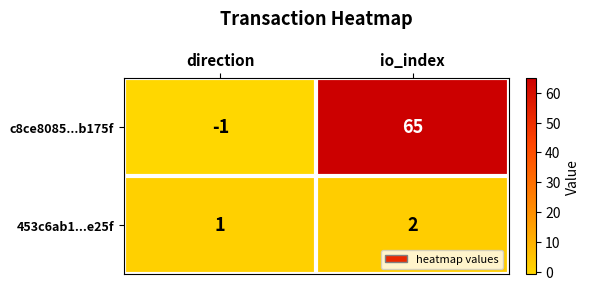

Between direction and io_index, which series saw the biggest shift?

c8ce8085...b175f